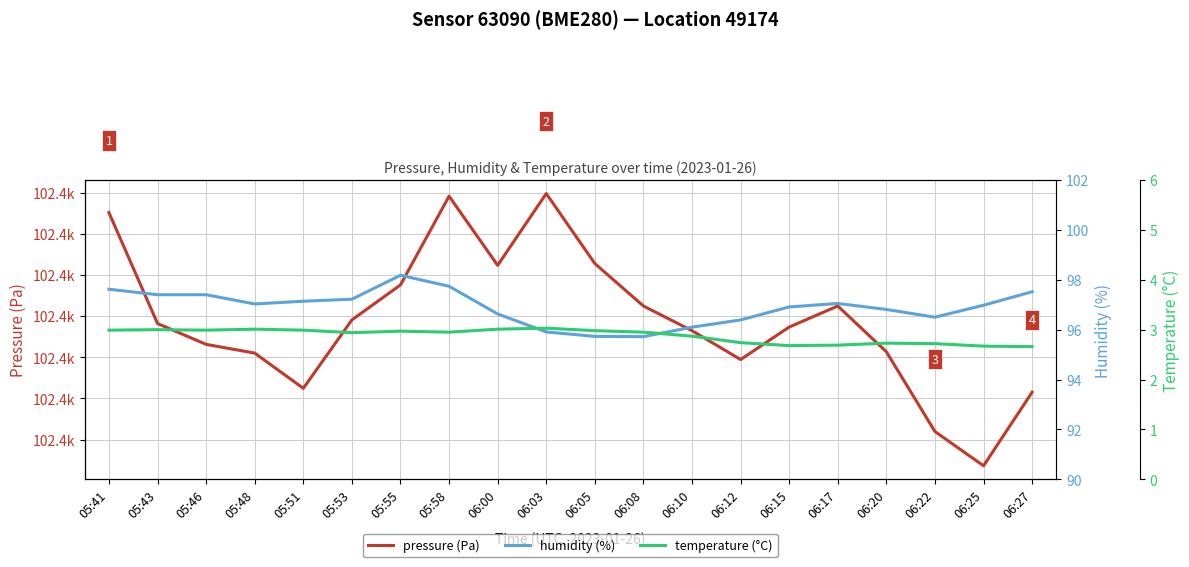

What is the difference between the maximum and minimum values in the humidity (%) series?

2.5